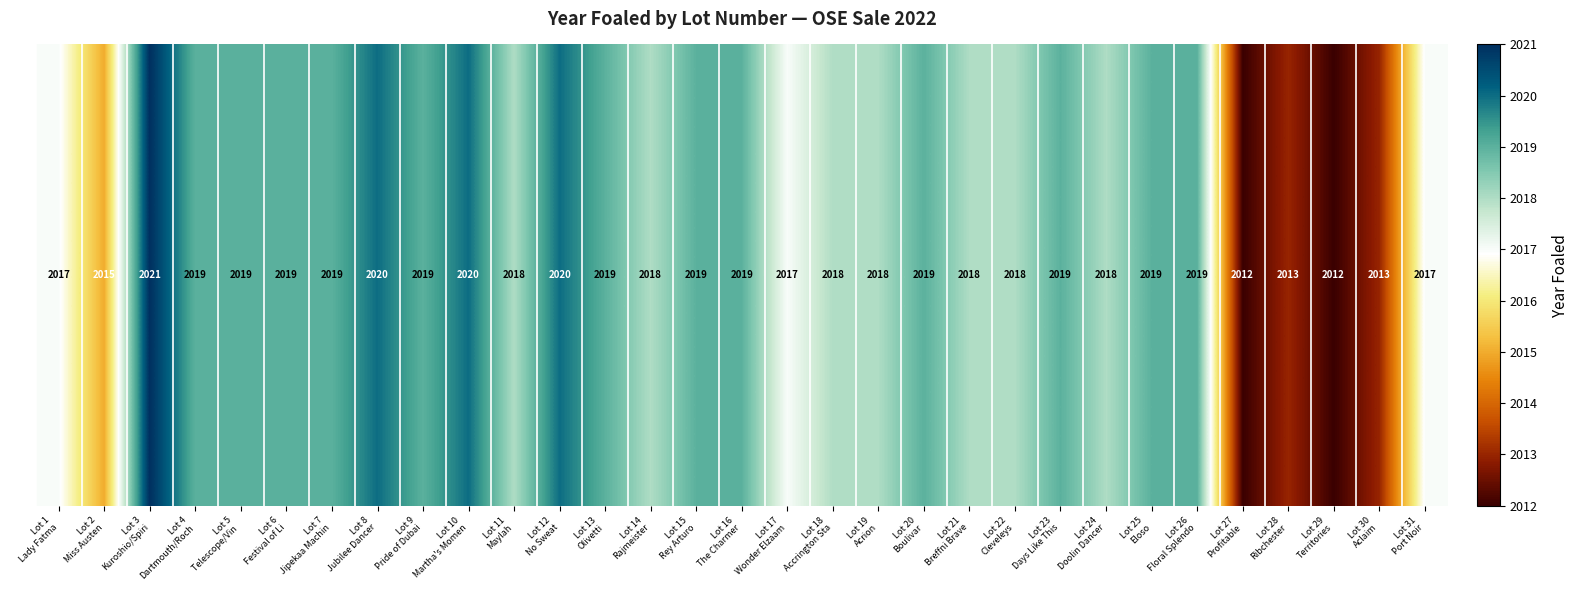

How many values are between 2017 and 2019?

22